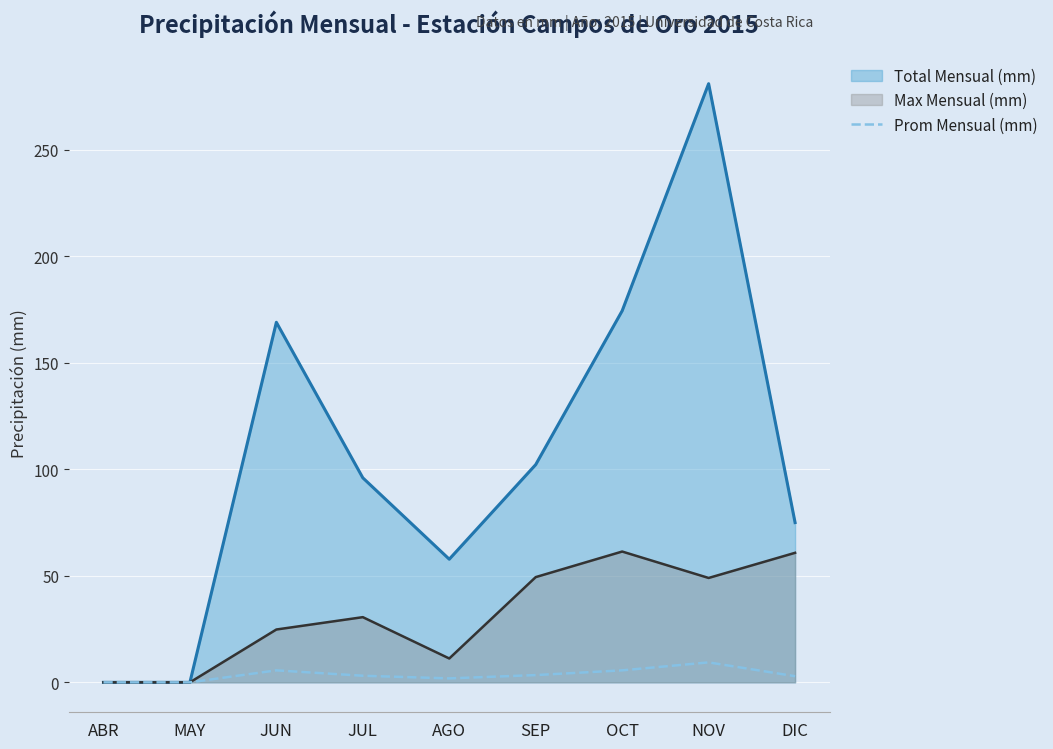

At which category does the data reach its first local peak?

JUN